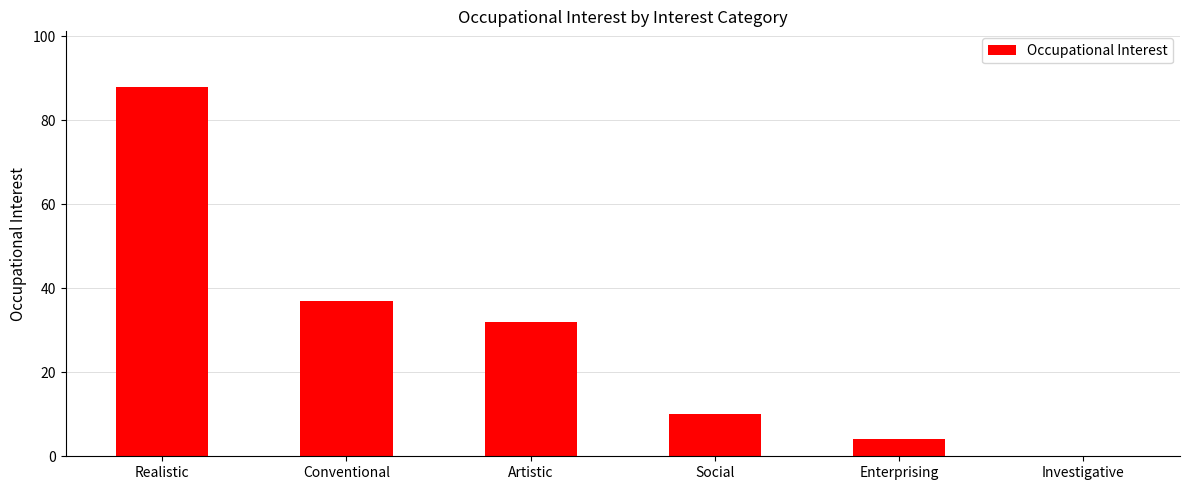

Are the bars horizontal?

No